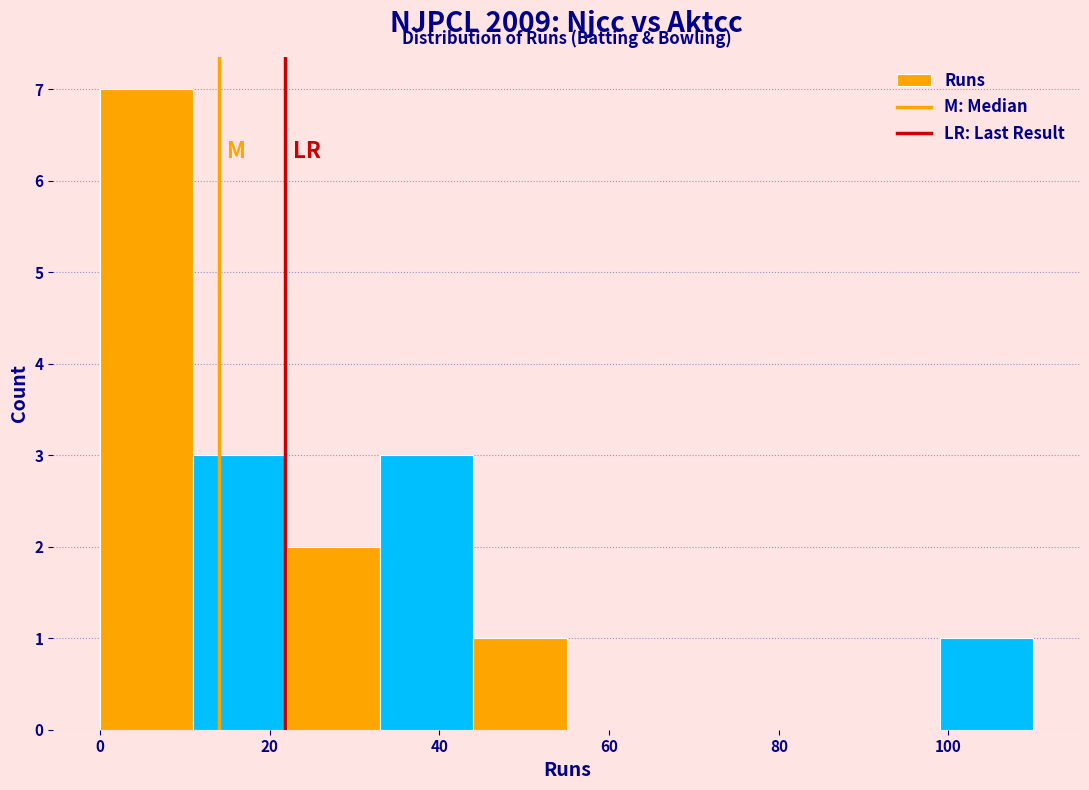

How tall is the bar that spans 33 to 44 on the x-axis? Neither the bar edges nor the heights are printed on the chart, so give them approximately, as read against the axes.

3